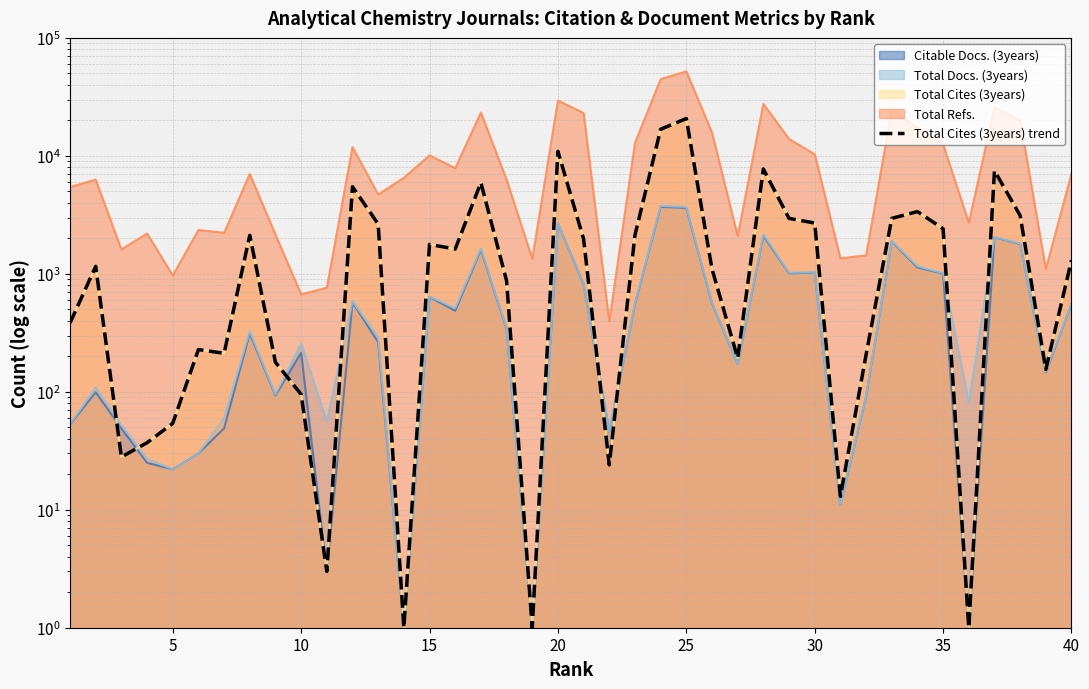

How many lines are shown in the chart?

1